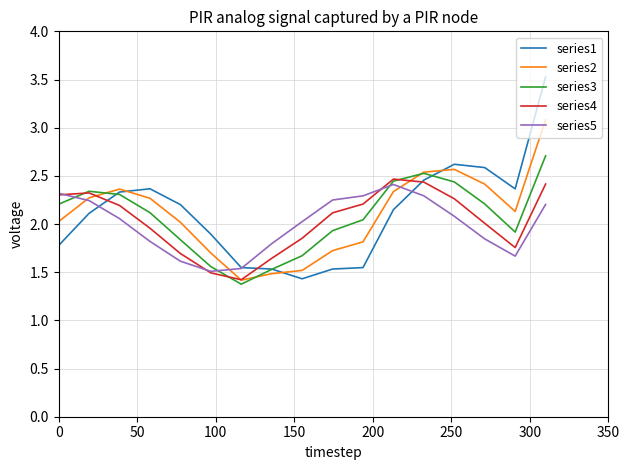

Count the number of data series in this chart.

5